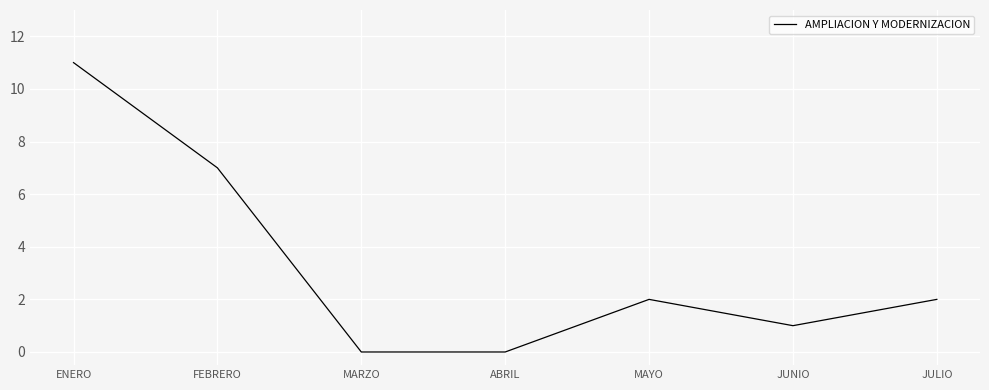

Reading left to right, what are all the values shown in this chart?

11	7	0	0	2	1	2